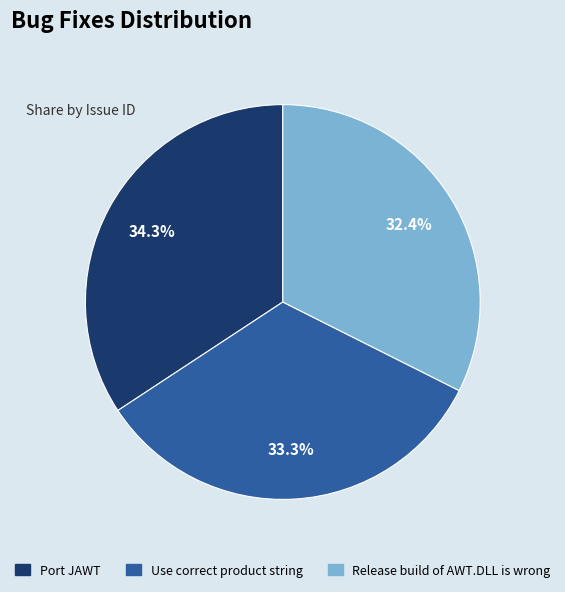

What percentage is the Release build of AWT.DLL is wrong slice, to the nearest percent?

32%